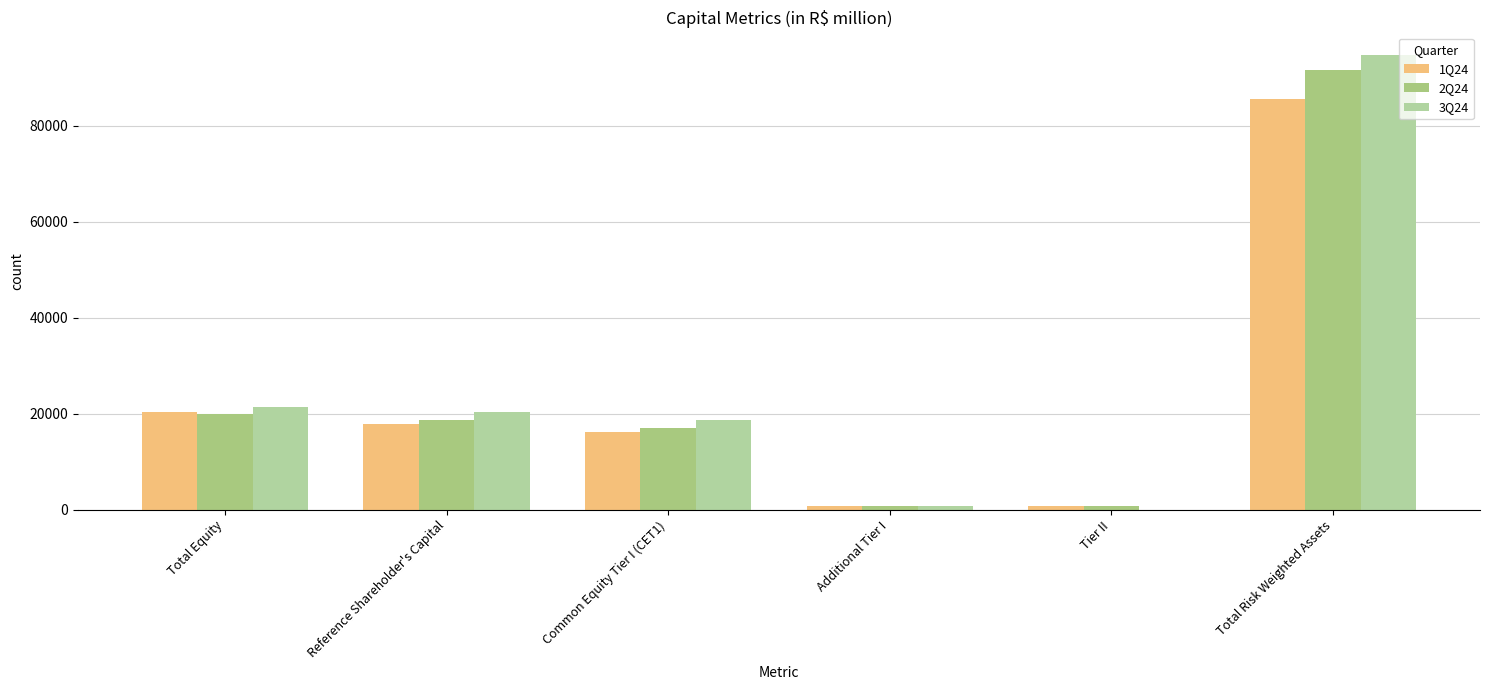

How many values in the 3Q24 series exceed 20319?

3